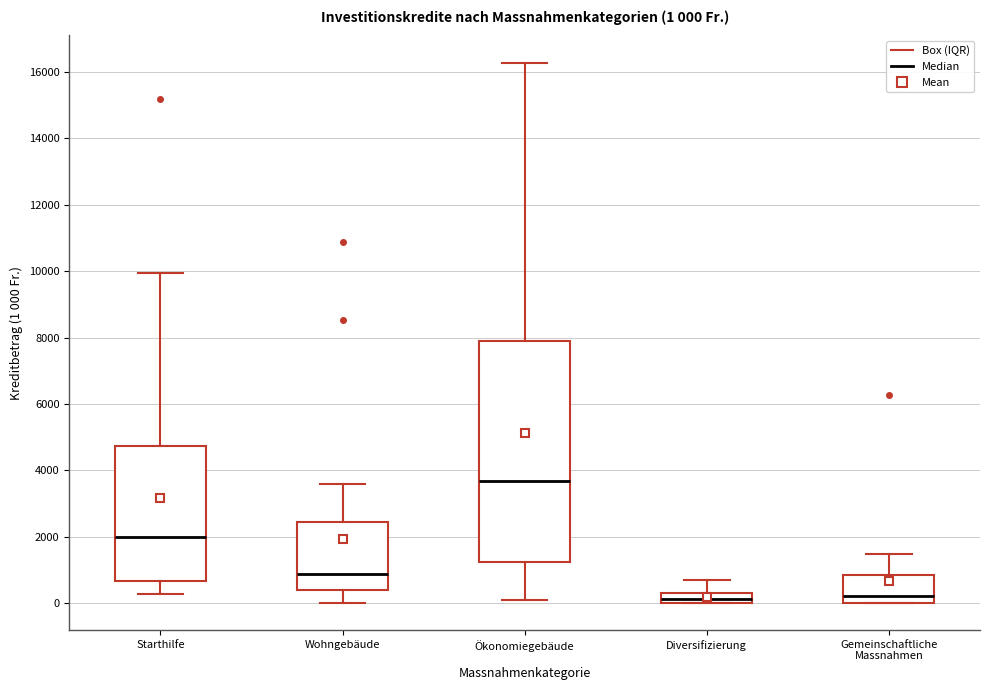

Which box is the tallest, from its lower edge to its upper edge?

Ökonomiegebäude